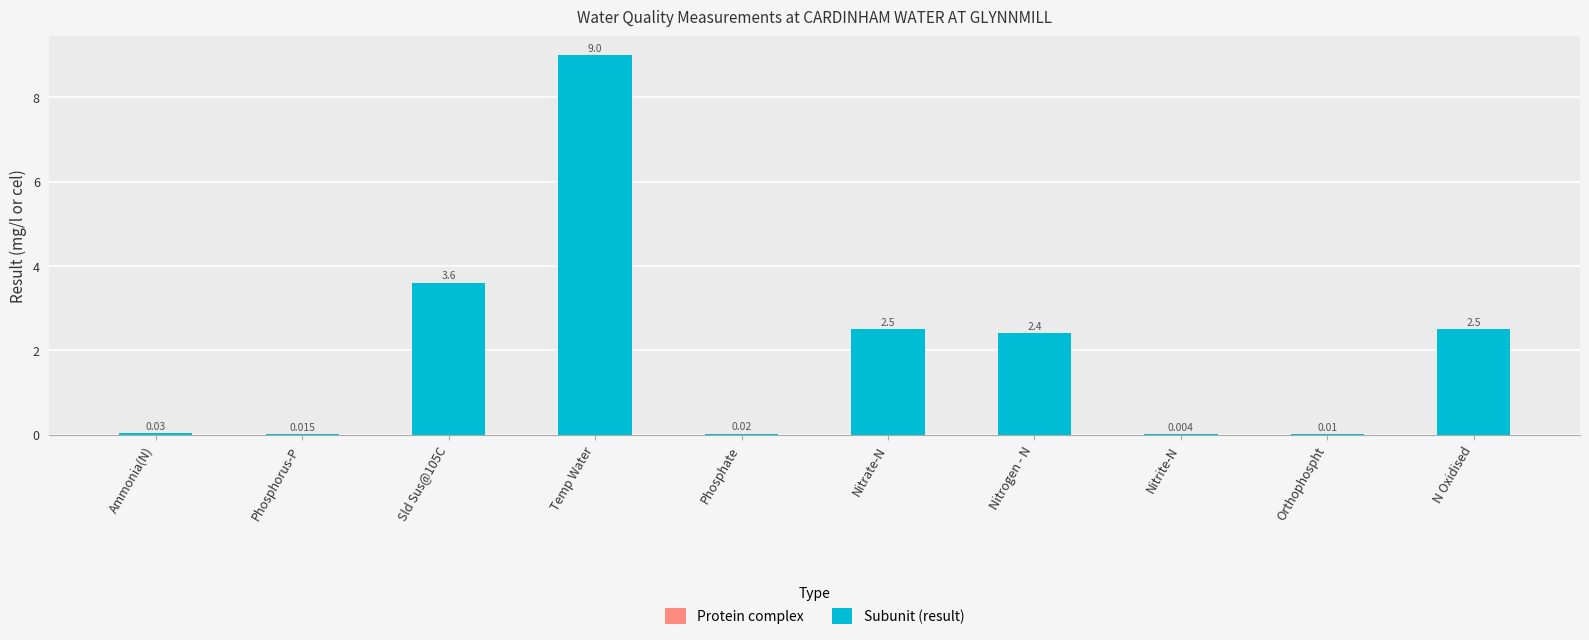

Which category has the highest value across all series?

Temp Water